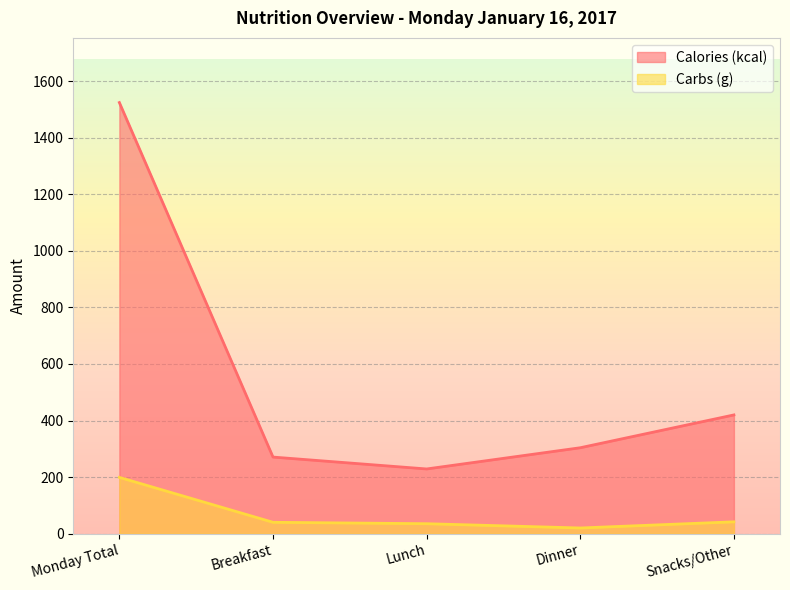

The Calories (kcal) series shows 229.0 at Lunch. True or false?

True